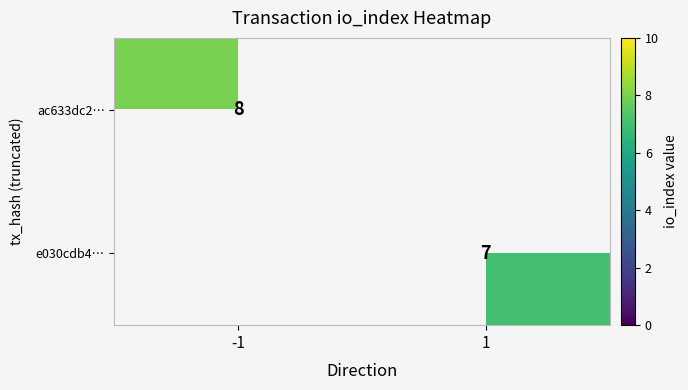

What is the total value across all series at -1?

8